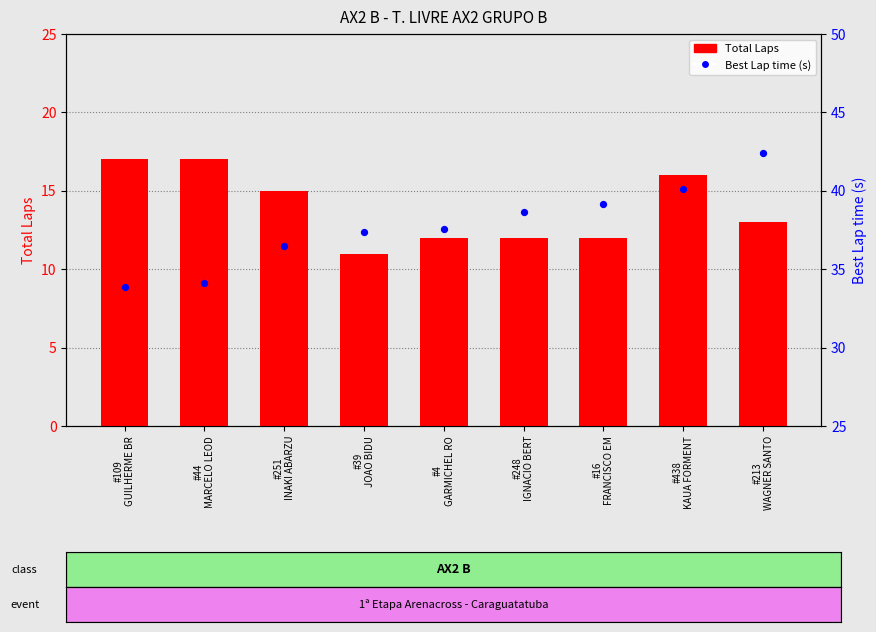

Which series has the largest Y range (max minus min)?

Best Lap time (s)